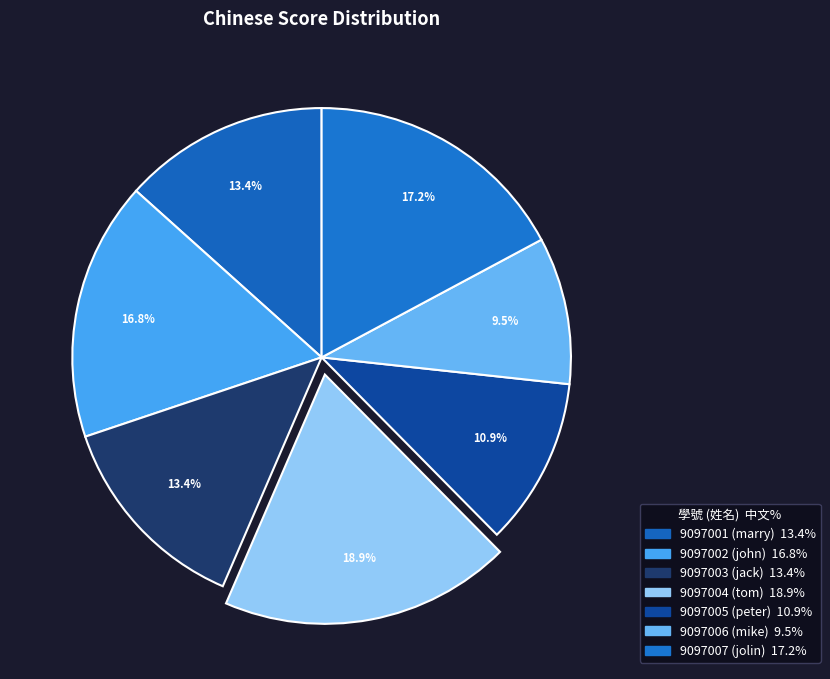

What portion of the pie excludes 9097001?

86.6%